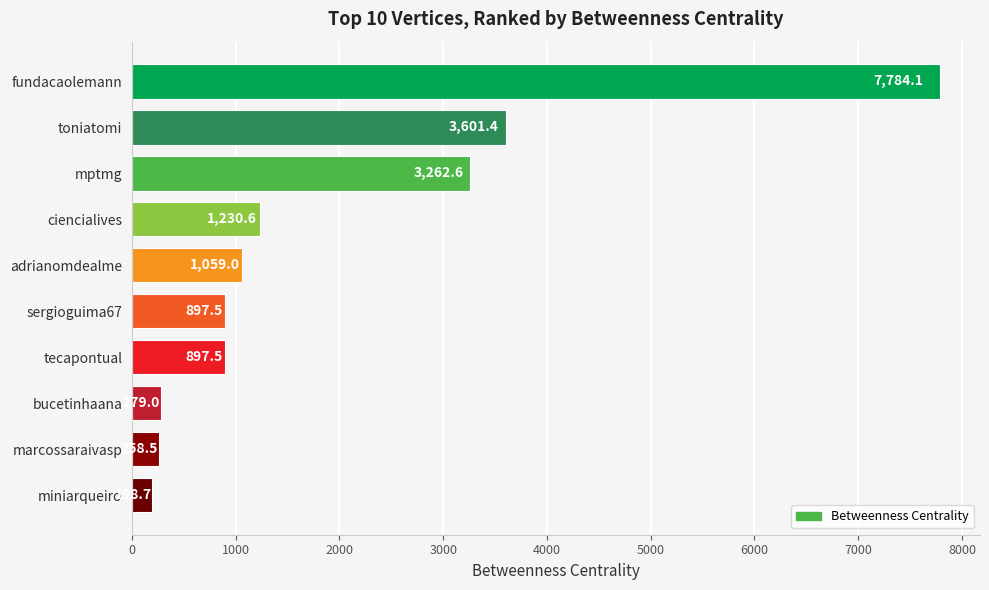

Reading top to bottom, extract all data points from this chart.

fundacaolemann=7784.1	toniatomi=3601.4	mptmg=3262.6	ciencialives=1230.6	adrianomdealme=1059.0	sergioguima67=897.5	tecapontual=897.5	bucetinhaana=279.0	marcossaraivasp=258.5	miniarqueiro=198.7